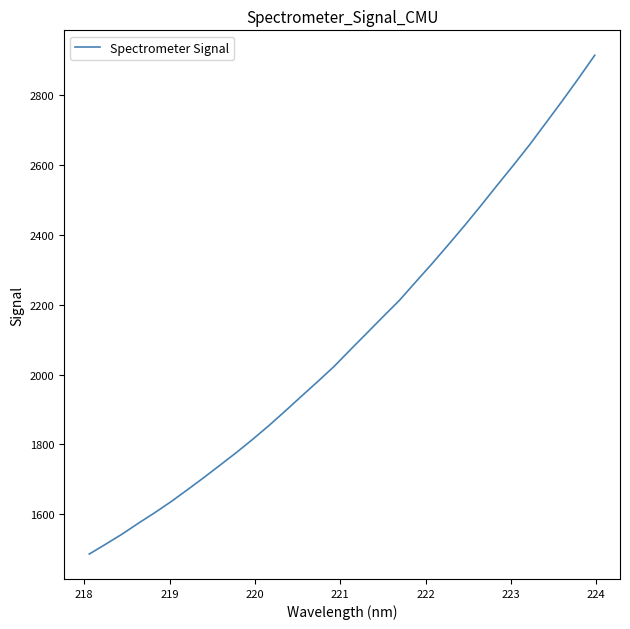

What is the difference between the maximum and minimum values?

1428.8